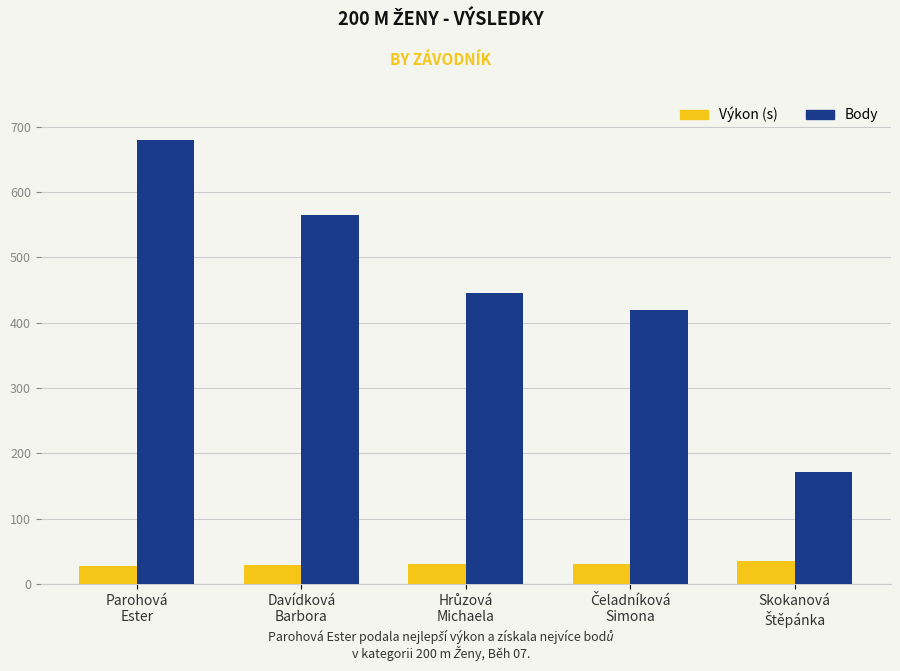

What is the difference between the second highest and second lowest values in the Body series?

145.0